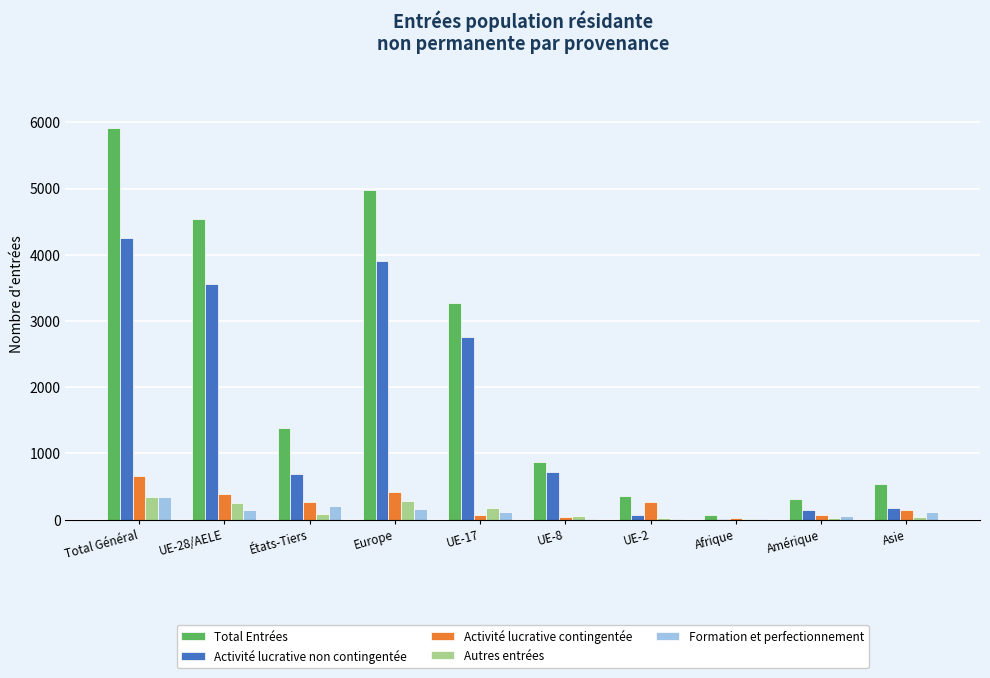

The value of Activité lucrative non contingentée at UE-28/AELE is 5137. True or false?

False